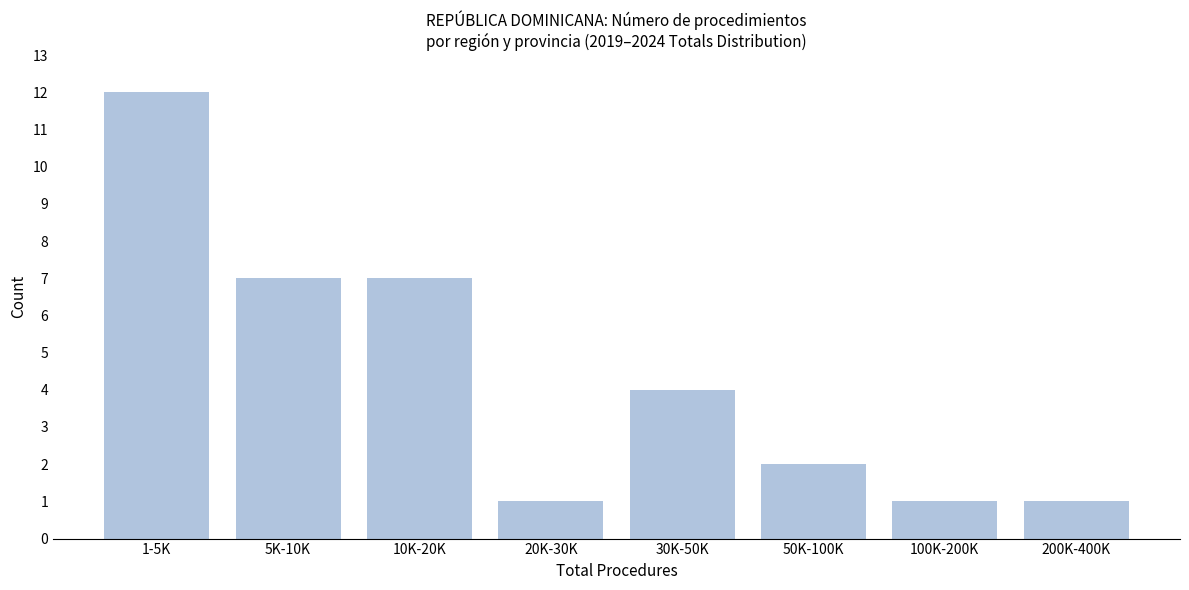

Reading left to right, list all the values displayed in this chart.

12	7	7	1	4	2	1	1